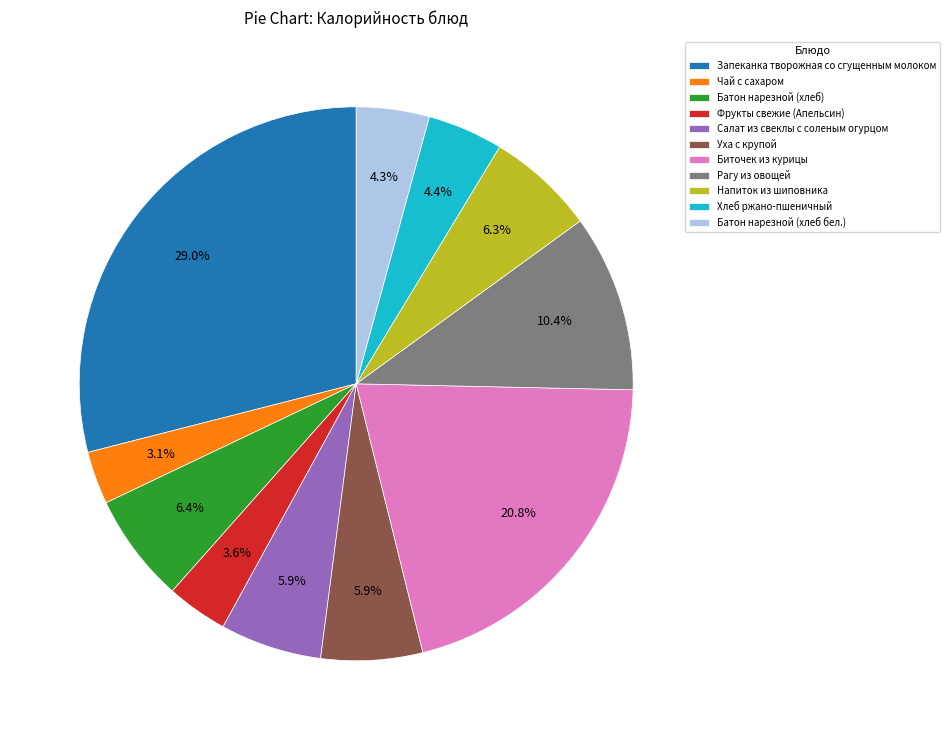

How many segments does this pie chart have?

11